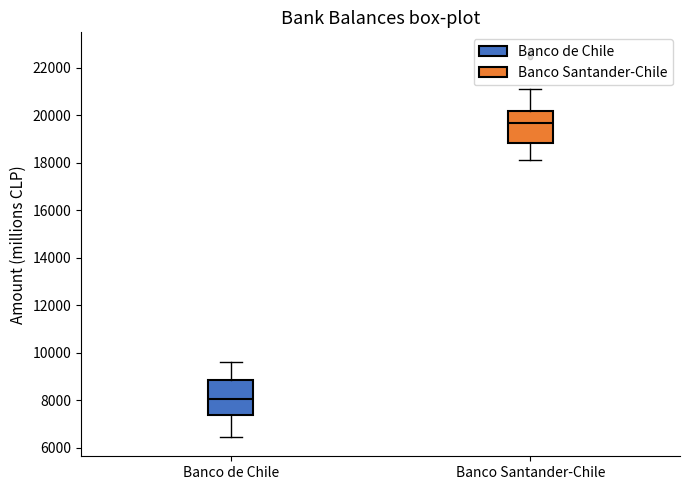

Which box has the highest median line?

Banco Santander-Chile